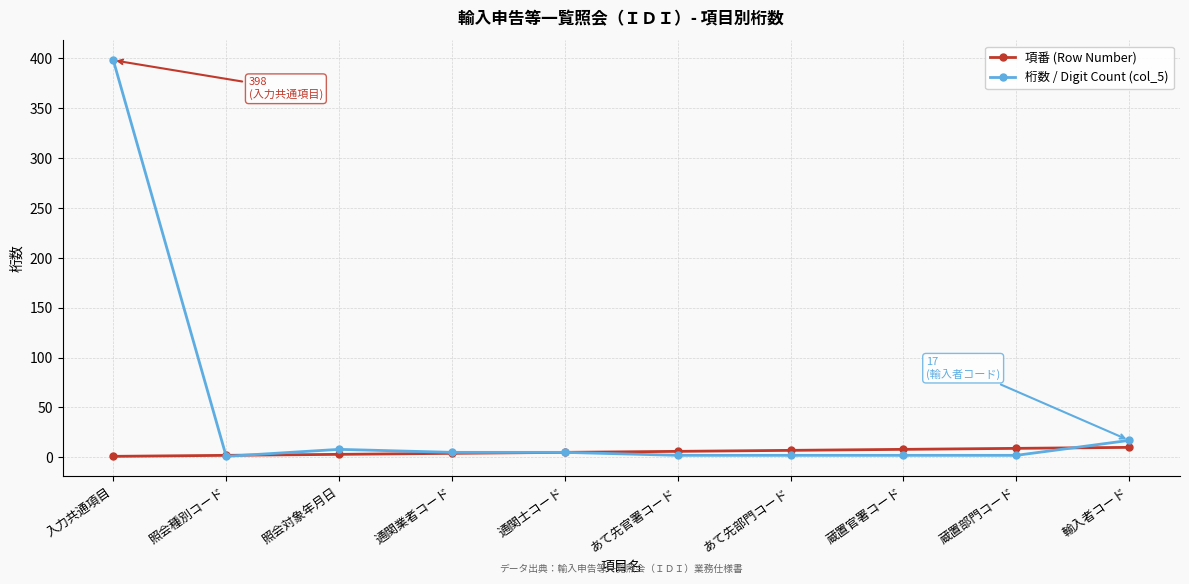

Which series has the largest range (max minus min)?

桁数 / Digit Count (col_5)